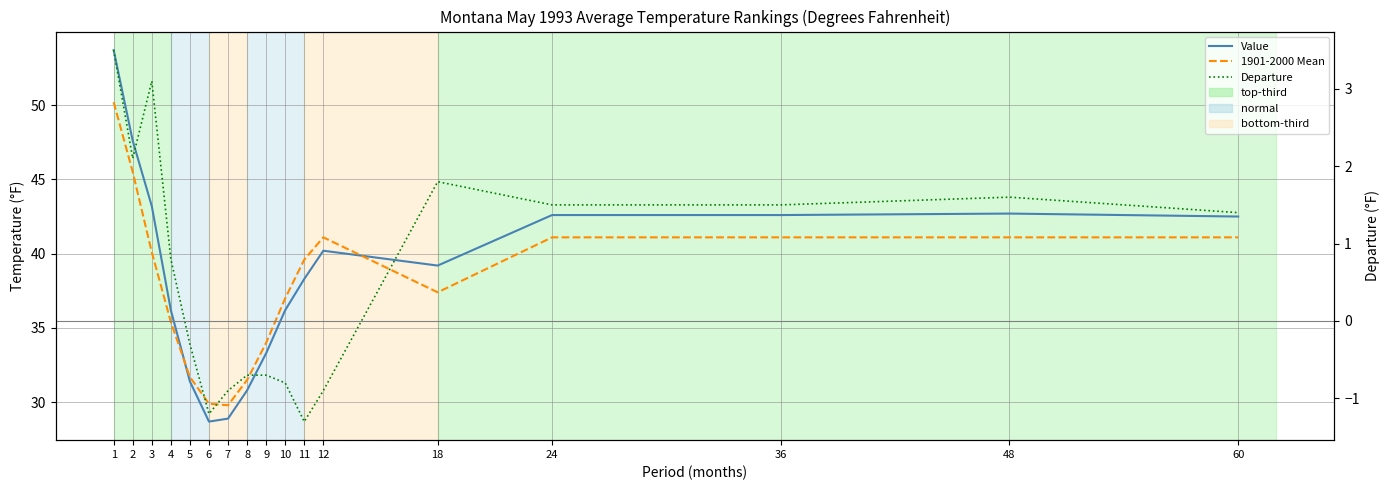

Reading left to right, list all the values displayed in this chart.

Value: 53.7	47.6	43.2	36.2	31.4	28.7	28.9	30.8	33.3	36.2	38.3	40.2	39.2	42.6	42.6	42.7	42.5
1901-2000 Mean: 50.2	45.5	40.1	35.4	31.7	29.9	29.8	31.5	34.0	37.0	39.6	41.1	37.4	41.1	41.1	41.1	41.1
Departure: 3.5	2.1	3.1	0.8	-0.3	-1.2	-0.9	-0.7	-0.7	-0.8	-1.3	-0.9	1.8	1.5	1.5	1.6	1.4